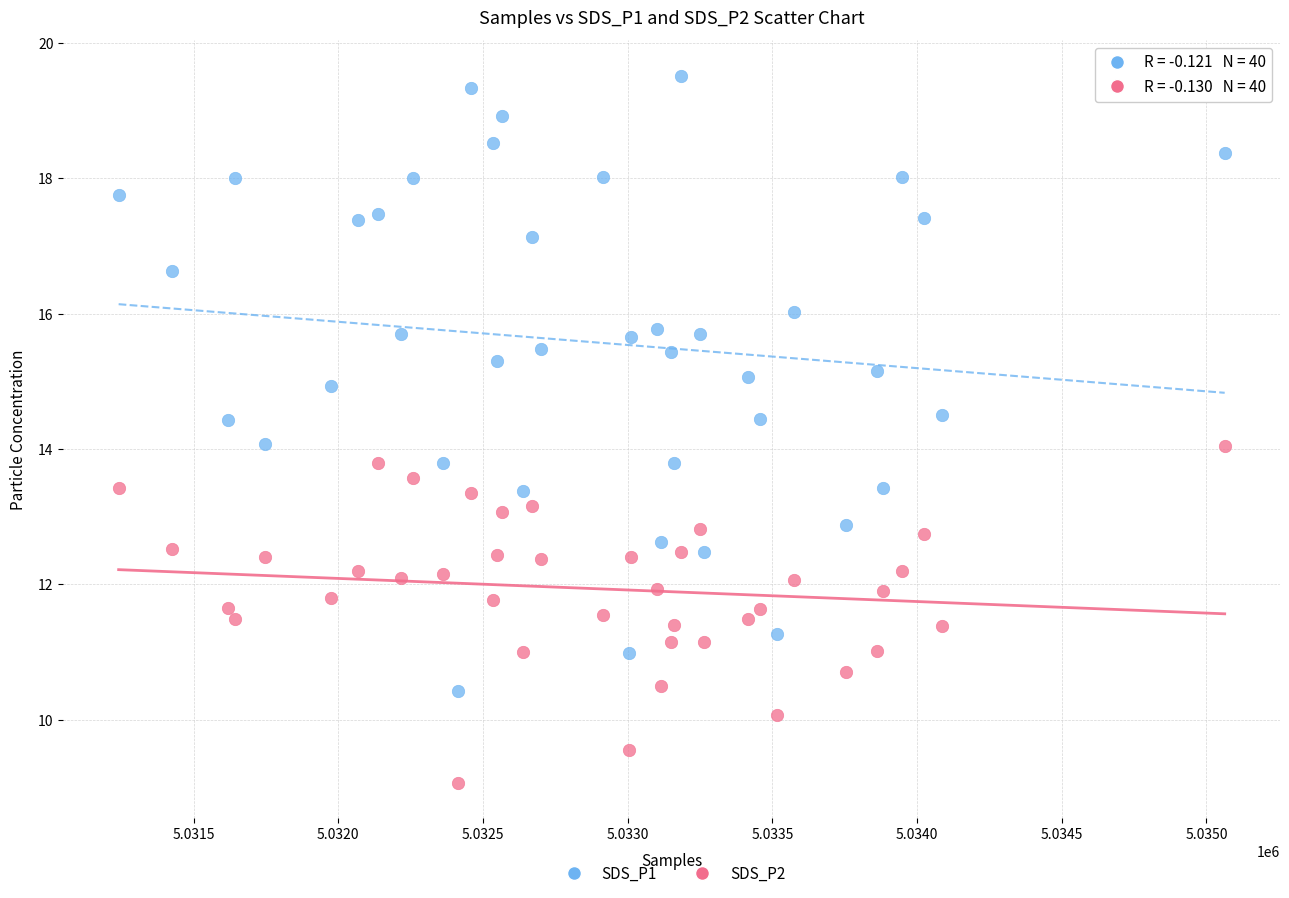

Across all data points, what is the range of X values (max minus min)?

3822.0